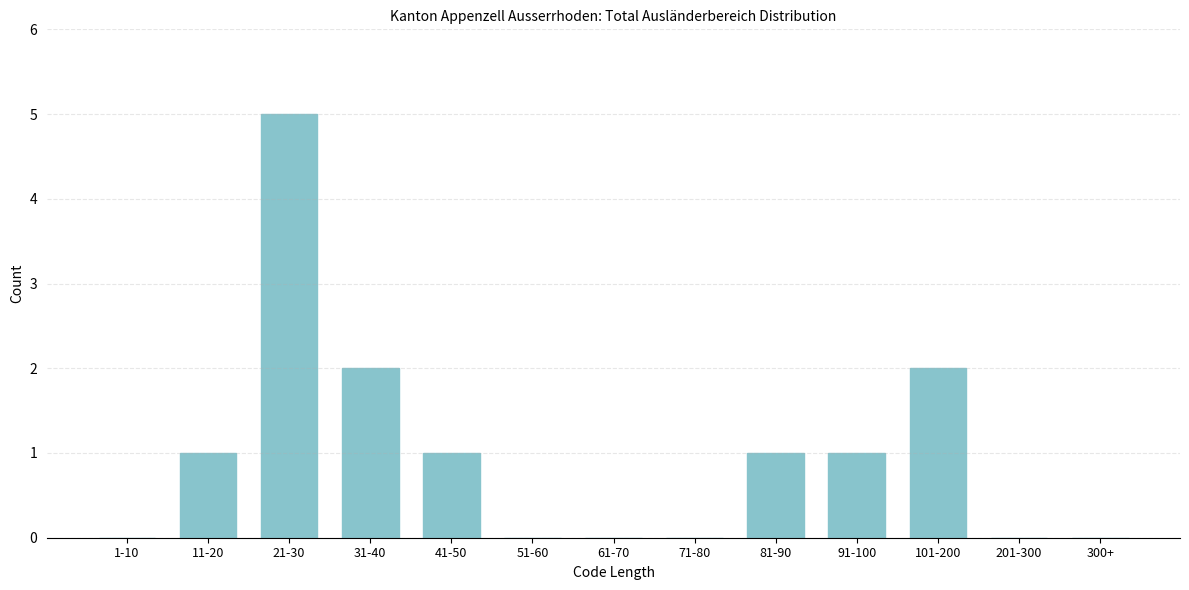

Reading left to right, transcribe all the data shown in this chart.

1-10=0	11-20=1	21-30=5	31-40=2	41-50=1	51-60=0	61-70=0	71-80=0	81-90=1	91-100=1	101-200=2	201-300=0	300+=0